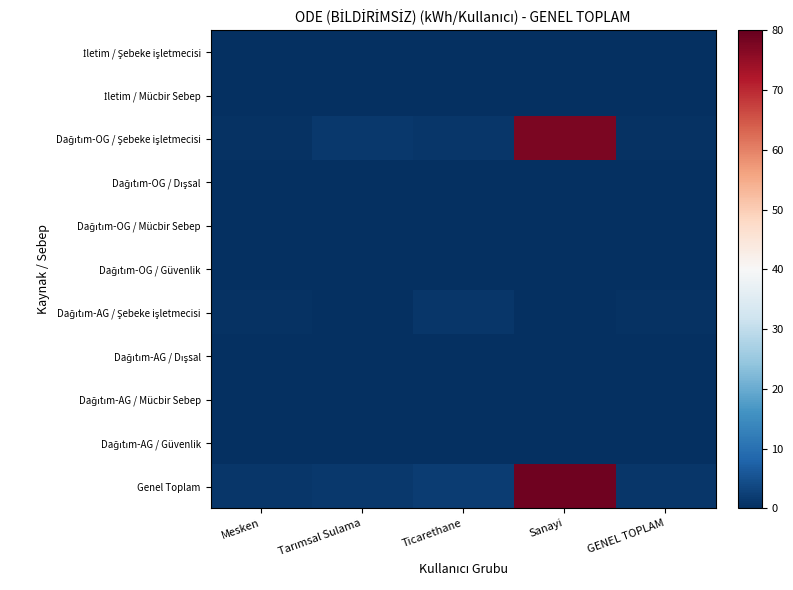

What is the total value across all series at Mesken?

2.0